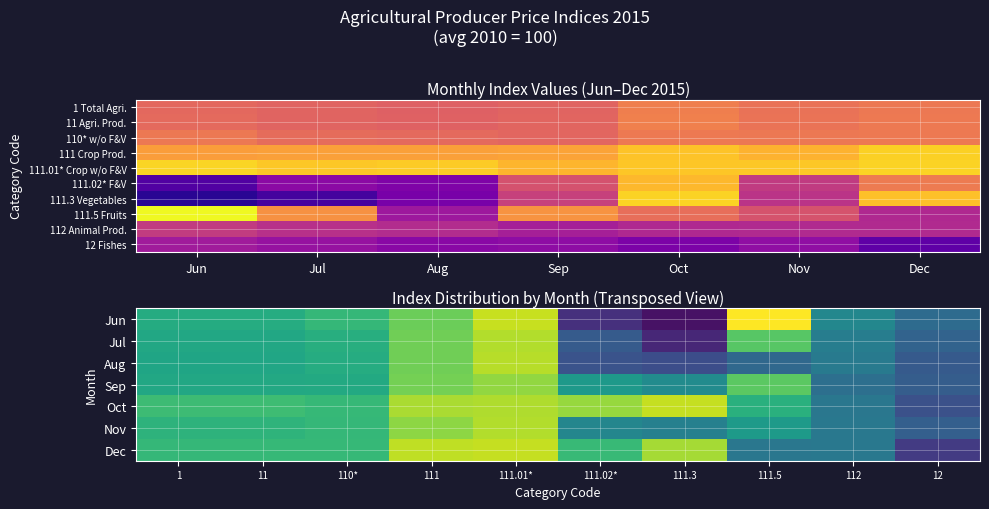

What is the lowest value of the 111 series?

124.9